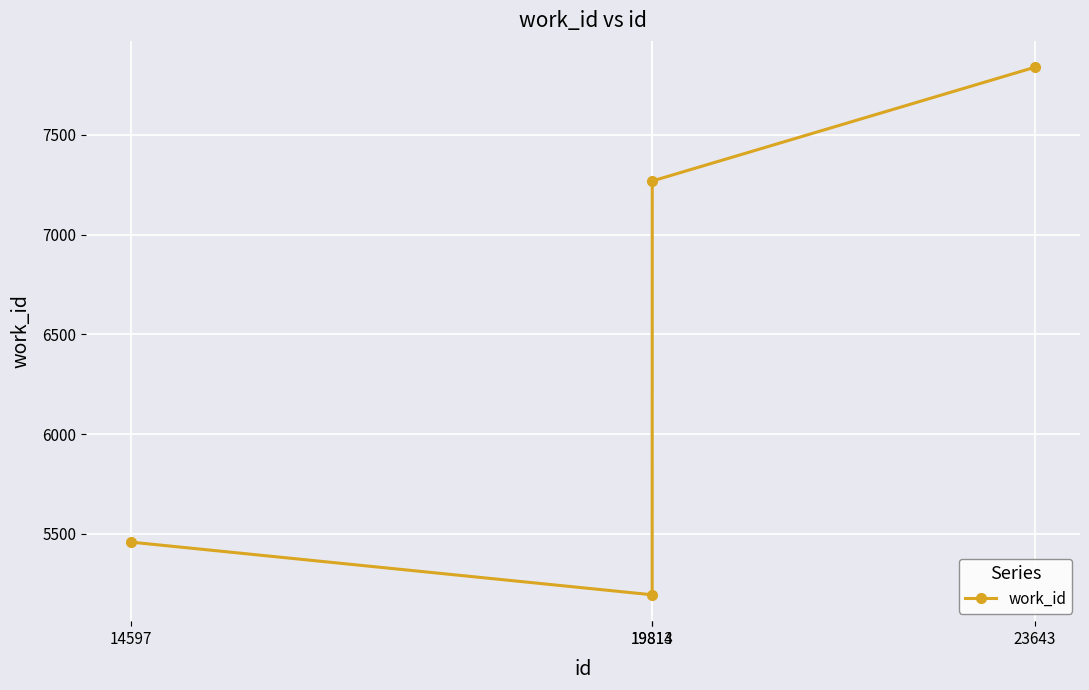

Rank the categories by value from lowest to highest.

19813, 14597, 19814, 23643